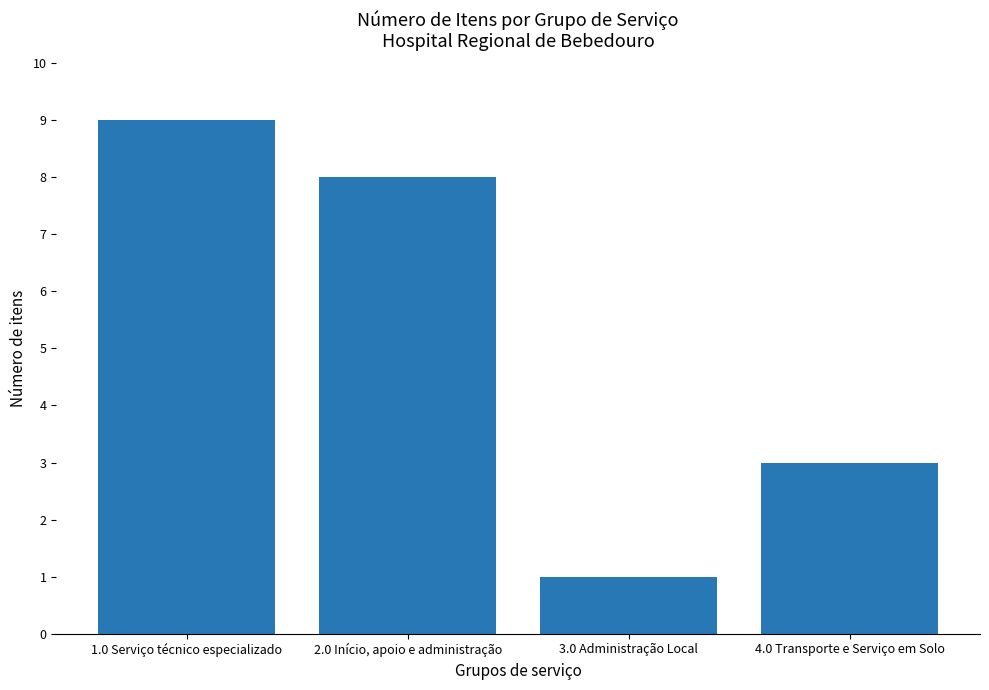

Reading left to right, list all the values displayed in this chart.

1.0 Serviço técnico especializado=9	2.0 Início, apoio e administração=8	3.0 Administração Local=1	4.0 Transporte e Serviço em Solo=3